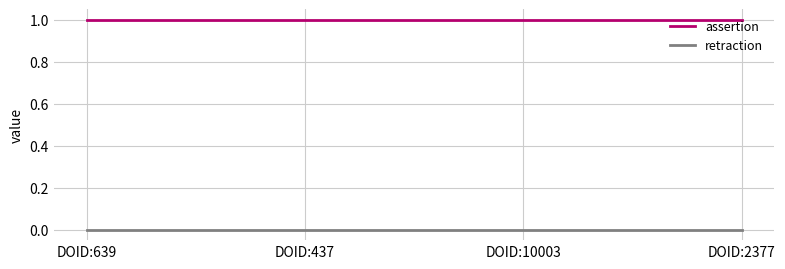

List the series in order of their overall mean, lowest first.

retraction, assertion